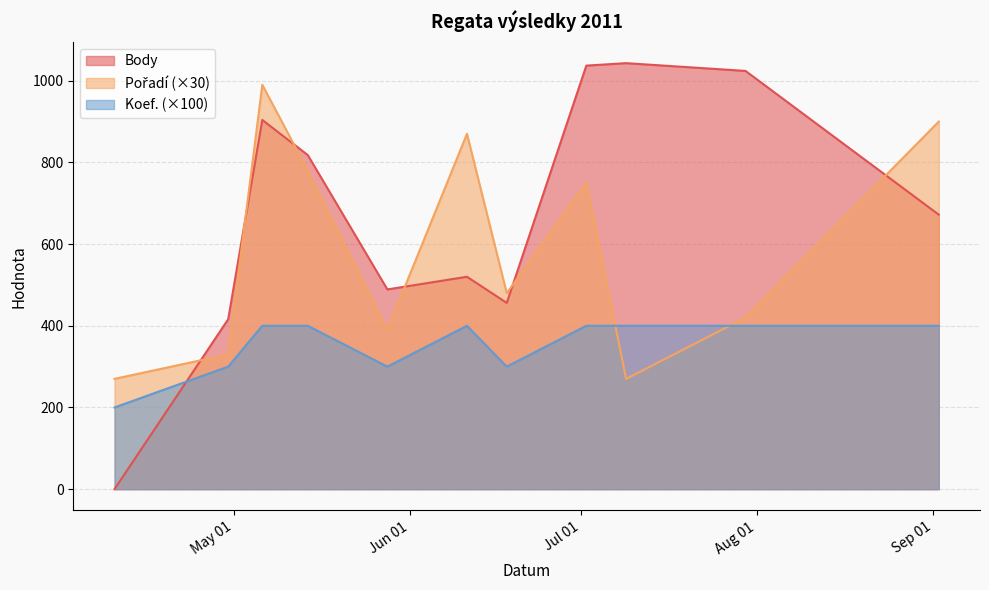

At 2011-05-14, list the series in order from largest to smallest.

Body, Pořadí, Koef.